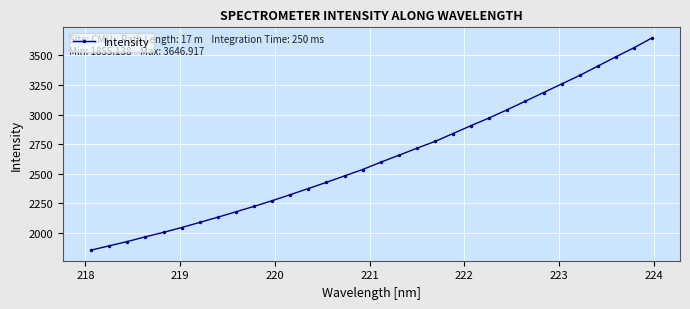

What is the value of the 28th point from the left?

3330.0